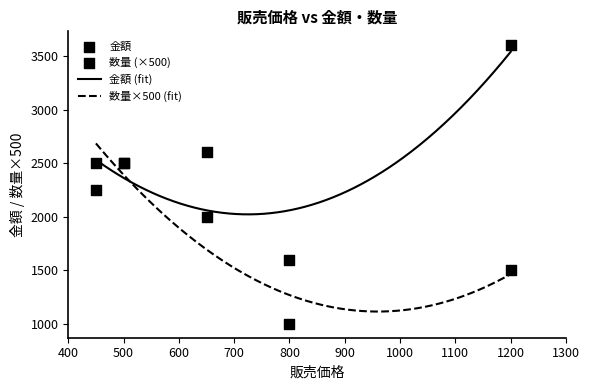

Which series has the widest spread of Y values?

金額